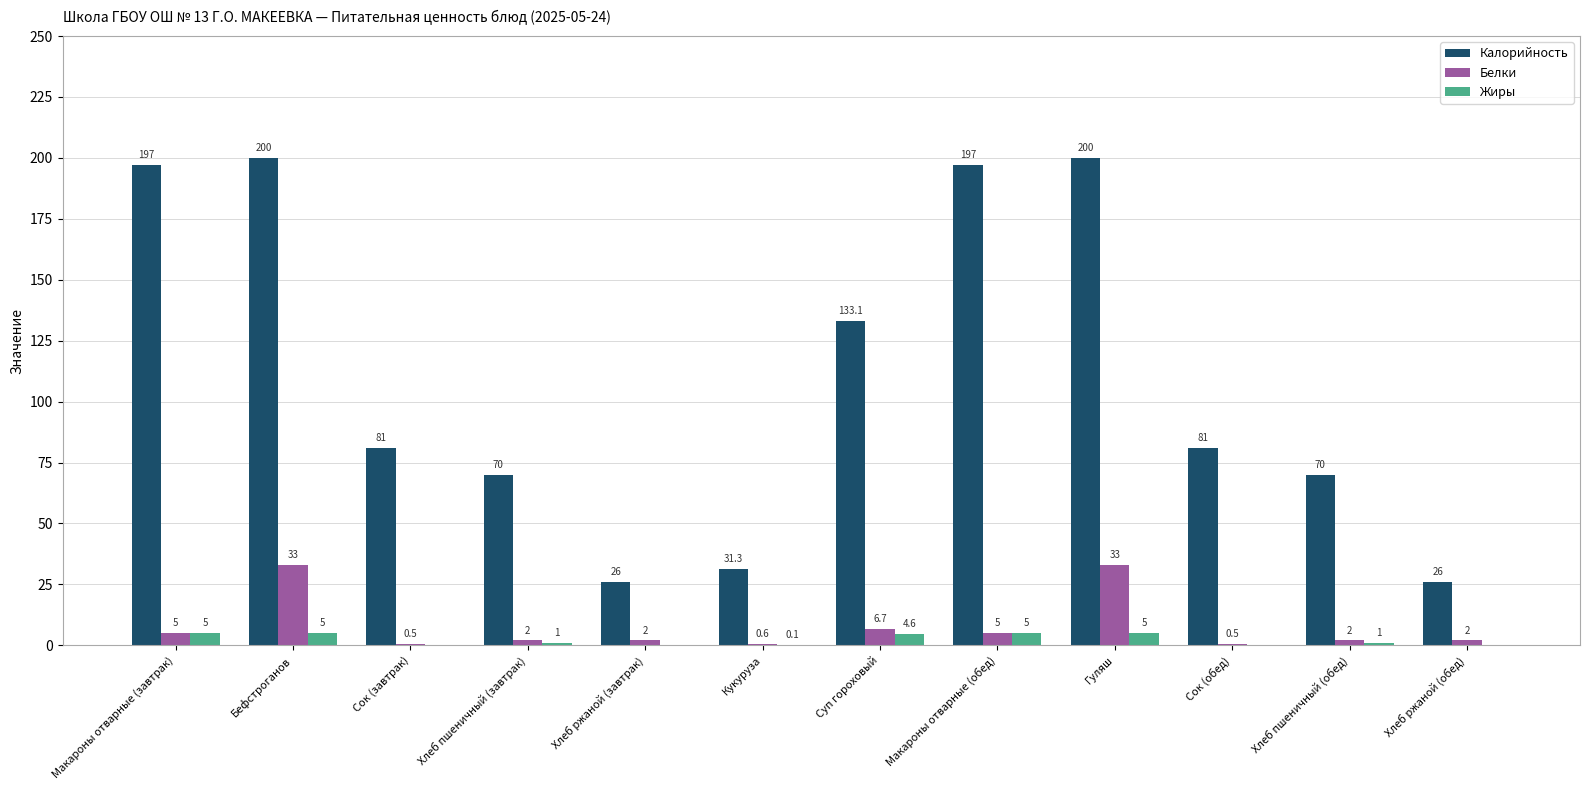

True or false: Калорийность has a value of 112.9 at Сок (обед).

False